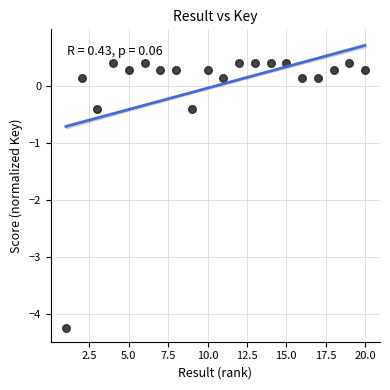

What is the range of Y values (max minus min)?

4.6